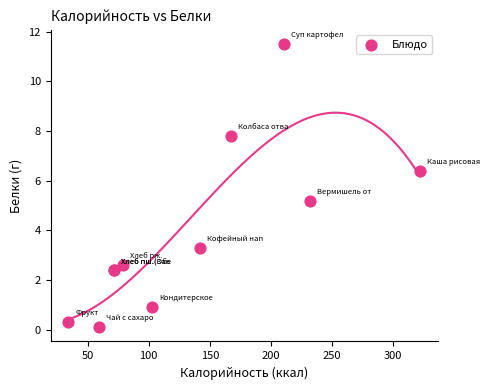

What Y value in the scatter plot is closest to 5?

5.2